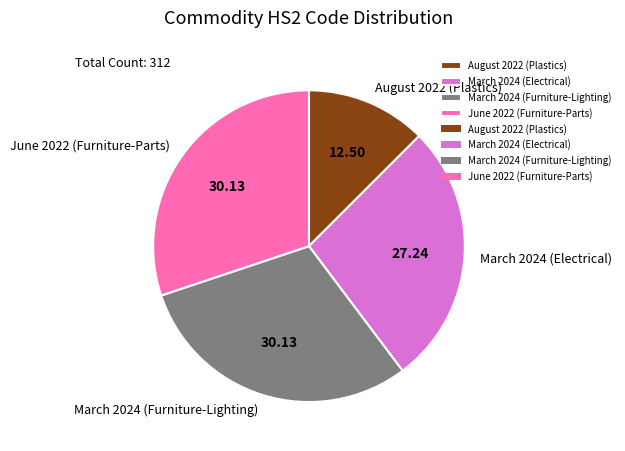

How many segments does this pie chart have?

4